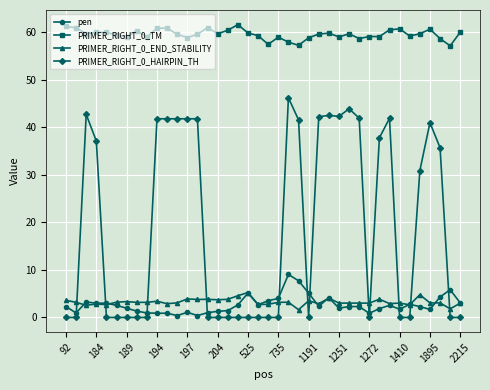

True or false: PRIMER_RIGHT_0_TM has more than 2 interior local peaks.

True